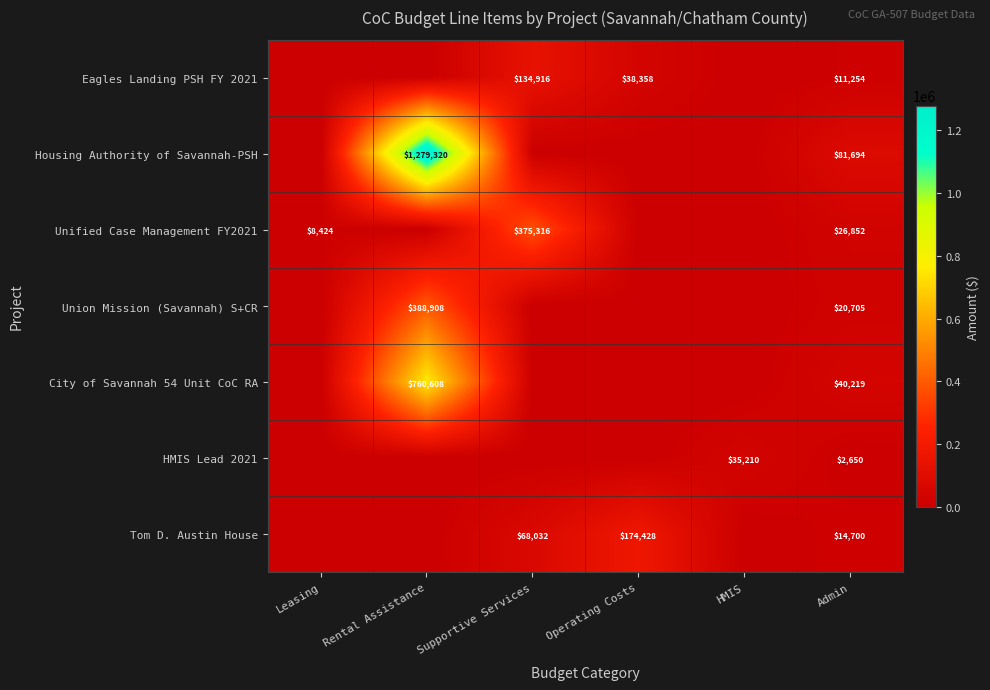

What is the difference between the highest and lowest values at Admin?

79044